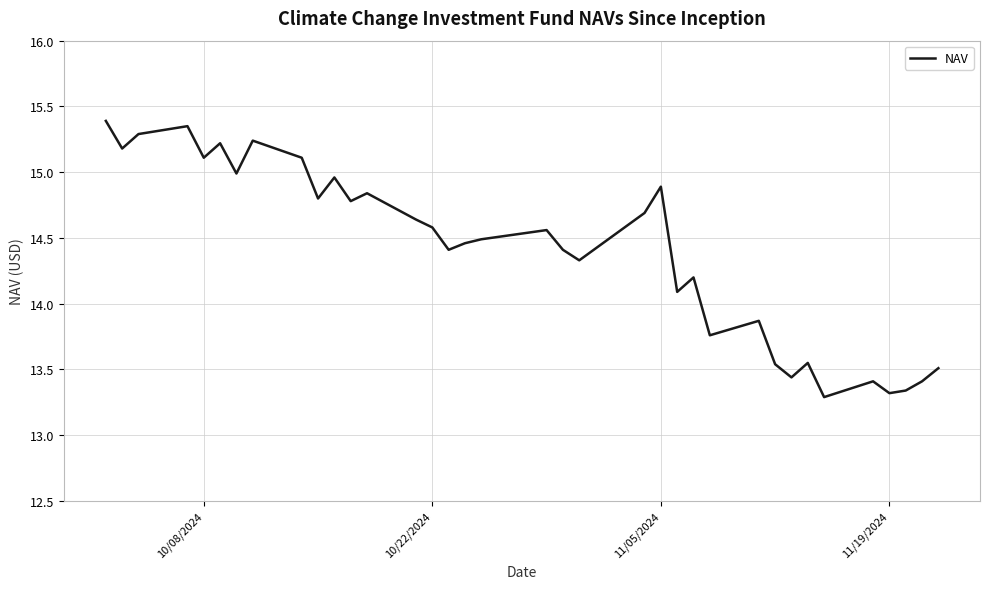

True or false: there are more than 0 points higher than both neighbors.

True